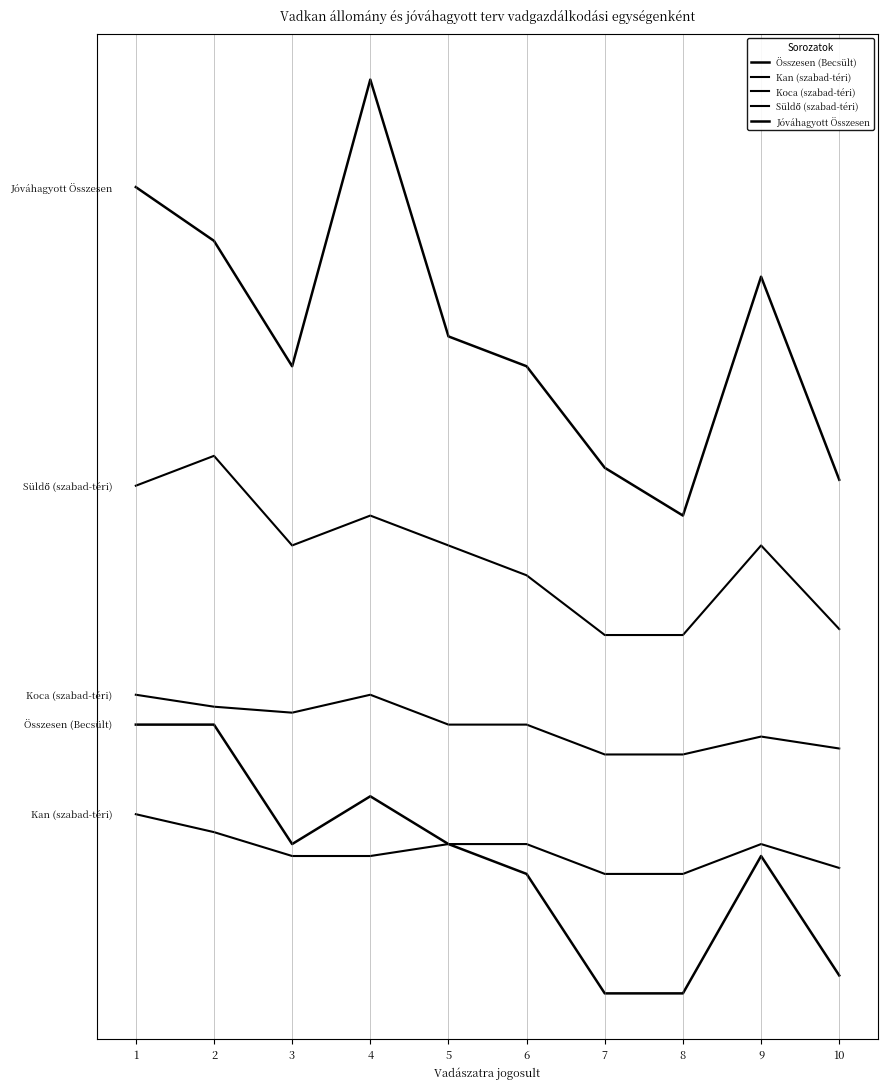

Which has a higher value, 2 or 9?

2